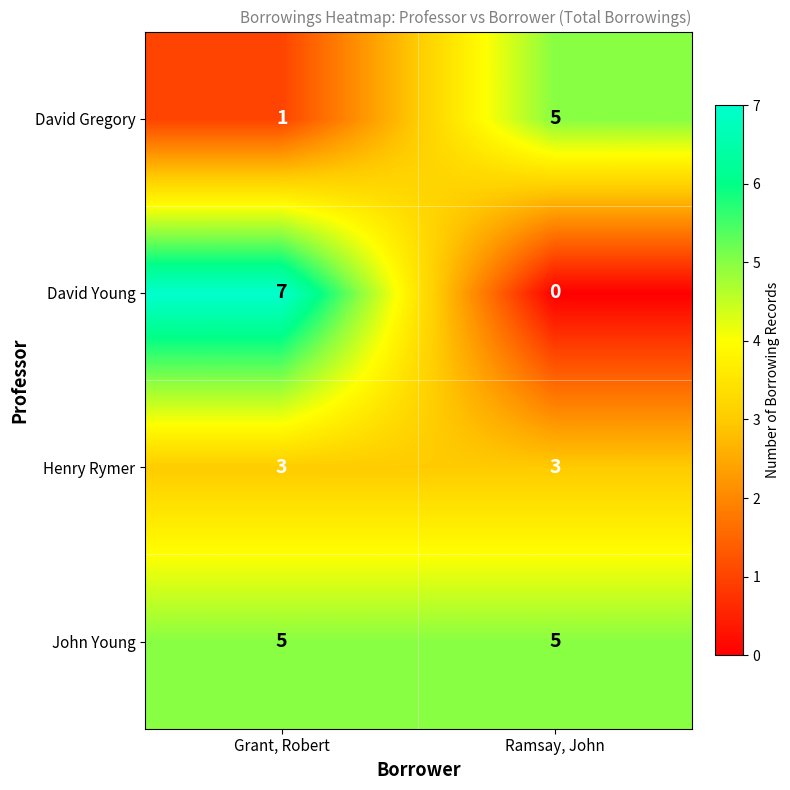

How many categories are shown in the chart?

2